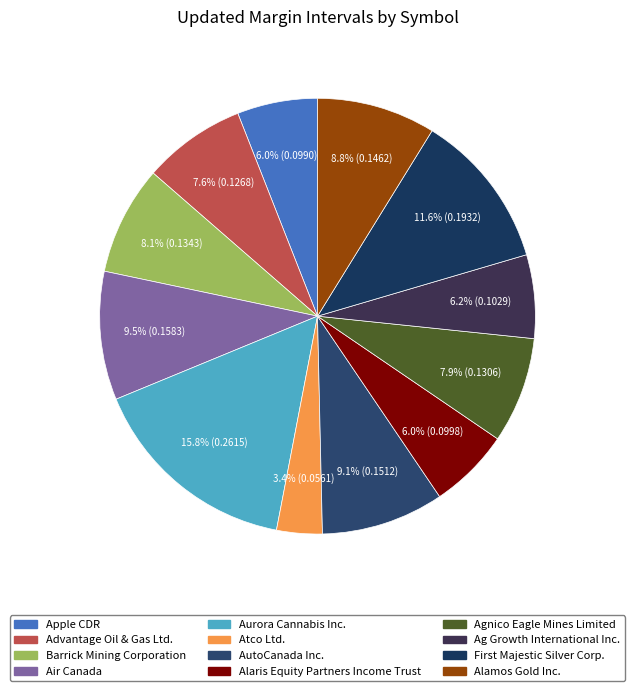

How many slices are in this pie chart?

12